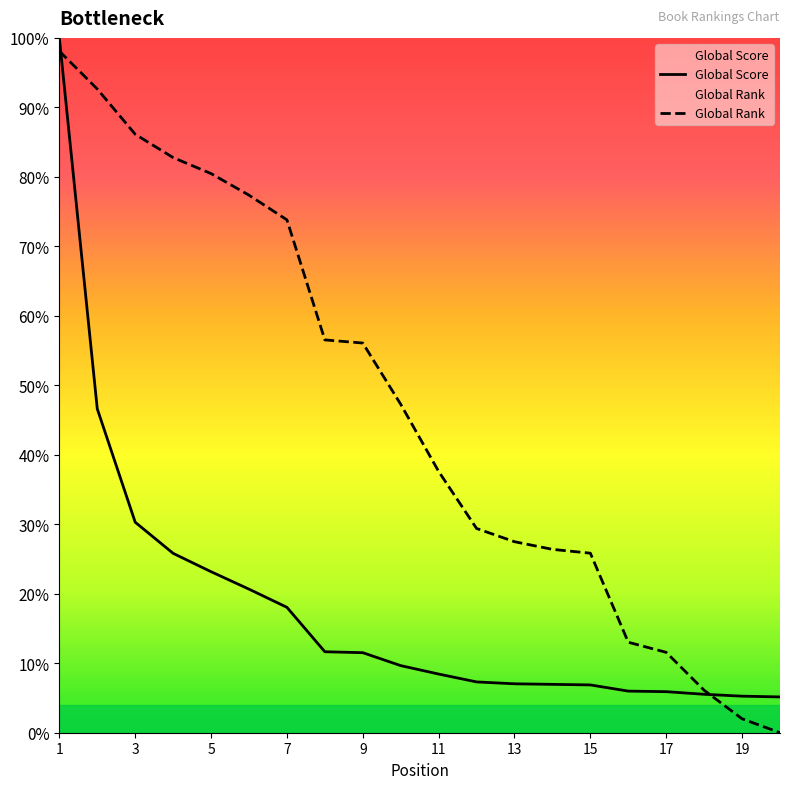

How many values in the Global Score series are below 9?

10